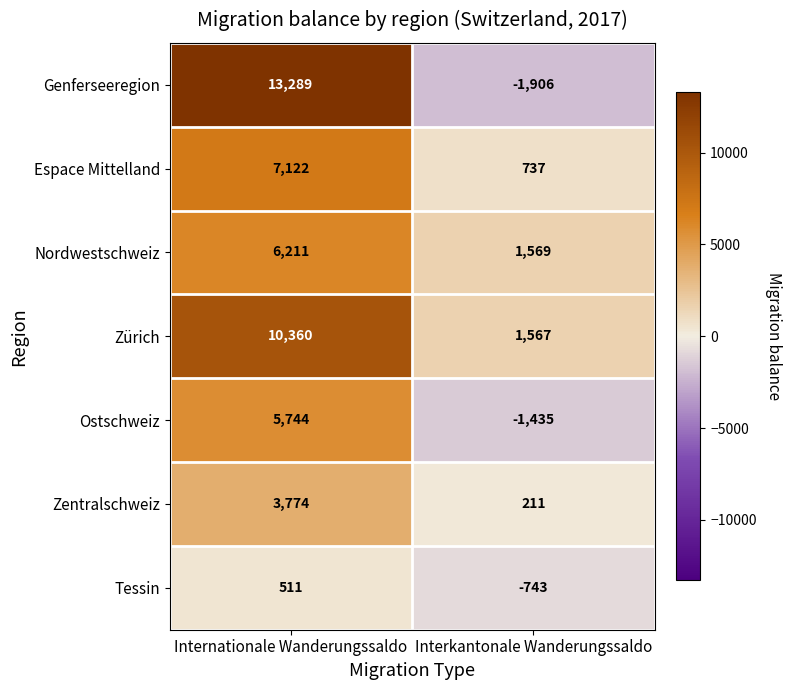

At which label is Ostschweiz closest to 2154?

Interkantonale Wanderungssaldo